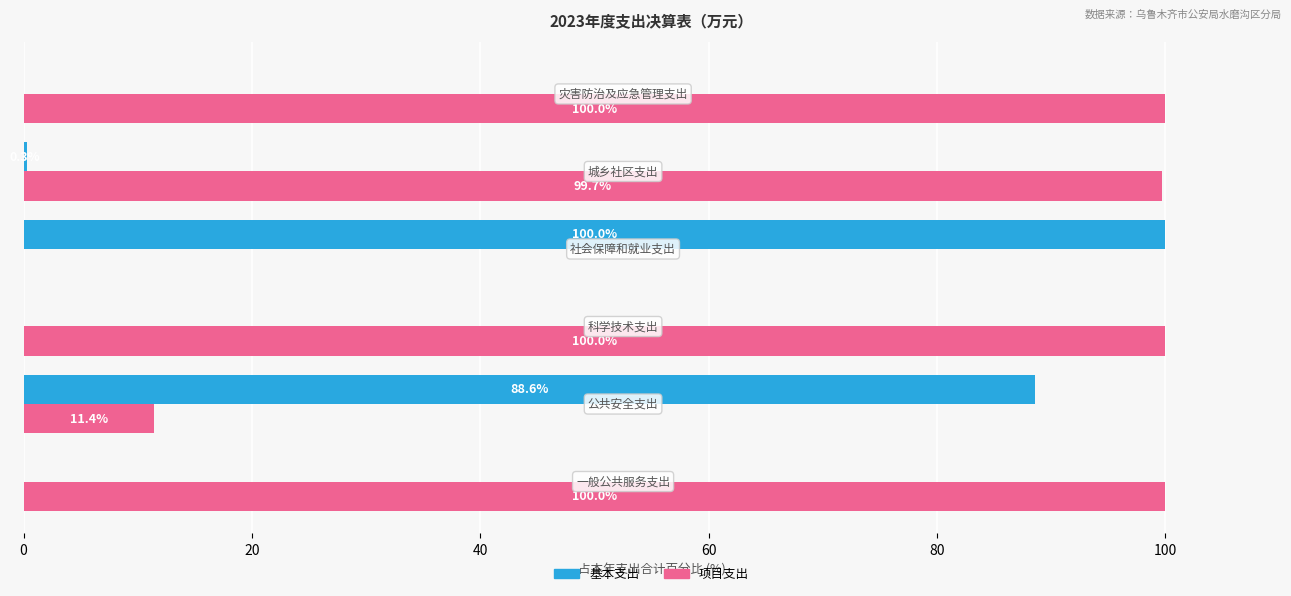

What is the average value of the 项目支出 series?

68.5